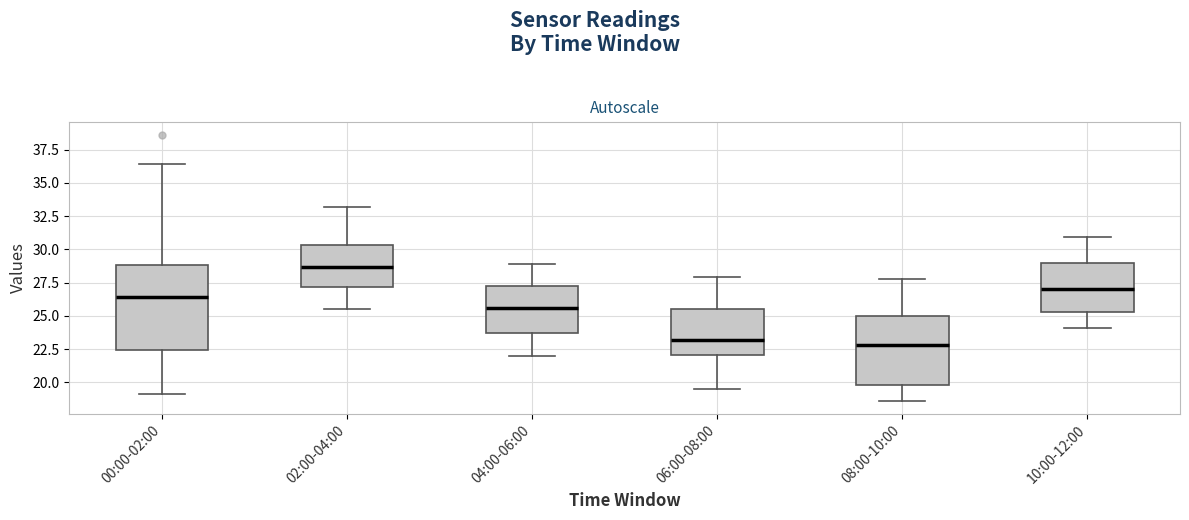

Reading left to right, read every box against the y-axis: the position of its median line, the range the box covers, and the ends of its whiskers. The values are not printed on the chart, so give them approximately, as read against the axis.

00:00-02:00: median 26.5, box 22.5 to 29.0, whiskers 19.0 to 36.5
02:00-04:00: median 28.5, box 27.0 to 30.5, whiskers 25.5 to 33.0
04:00-06:00: median 25.5, box 23.5 to 27.5, whiskers 22.0 to 29.0
06:00-08:00: median 23.0, box 22.0 to 25.5, whiskers 19.5 to 28.0
08:00-10:00: median 23.0, box 20.0 to 25.0, whiskers 18.5 to 28.0
10:00-12:00: median 27.0, box 25.5 to 29.0, whiskers 24.0 to 31.0